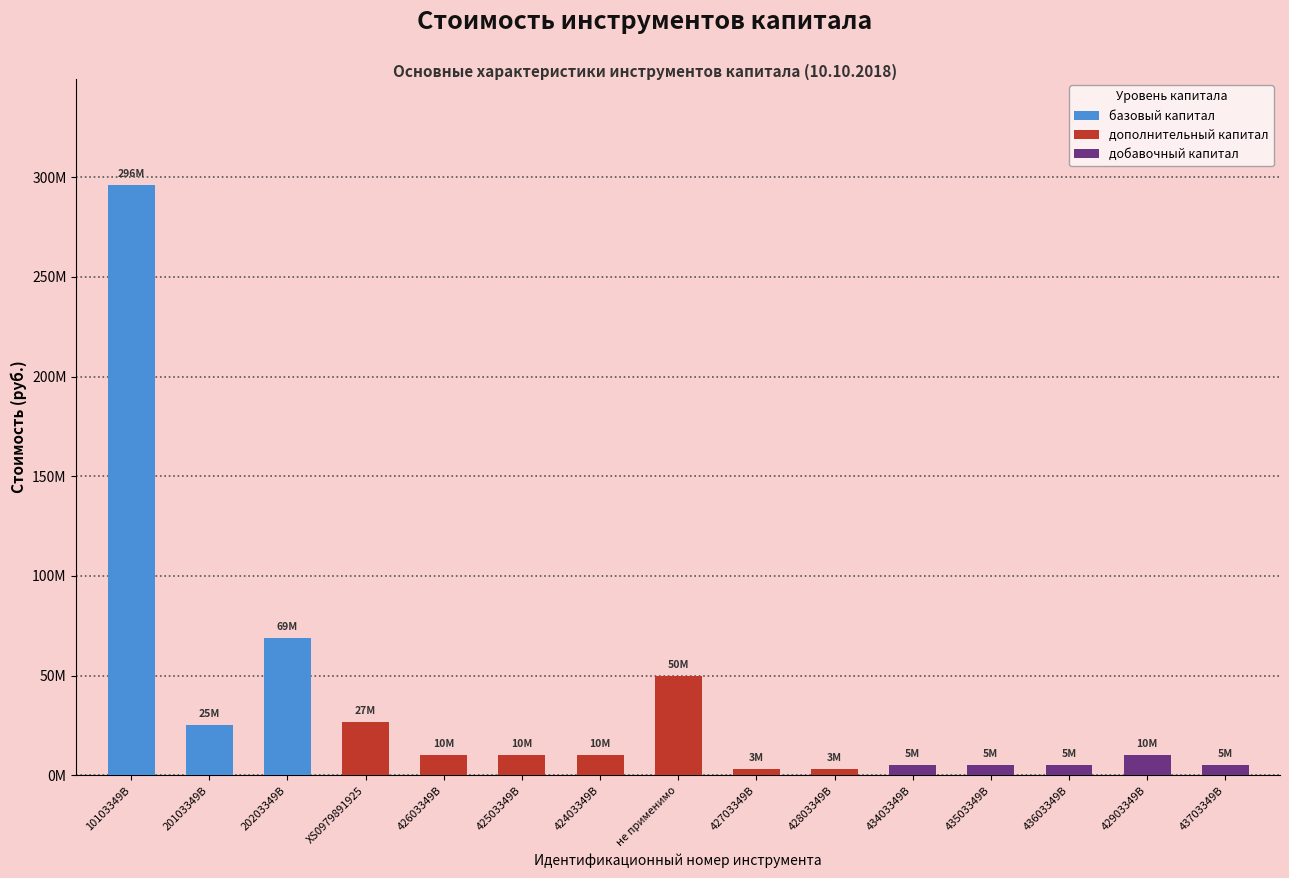

Reading right to left, extract all data points from this chart.

5000000	10000000	5000000	5000000	5000000	3250000	3250000	49636392	10000000	10000000	10000000	26843637	68800000	25000000	296048000